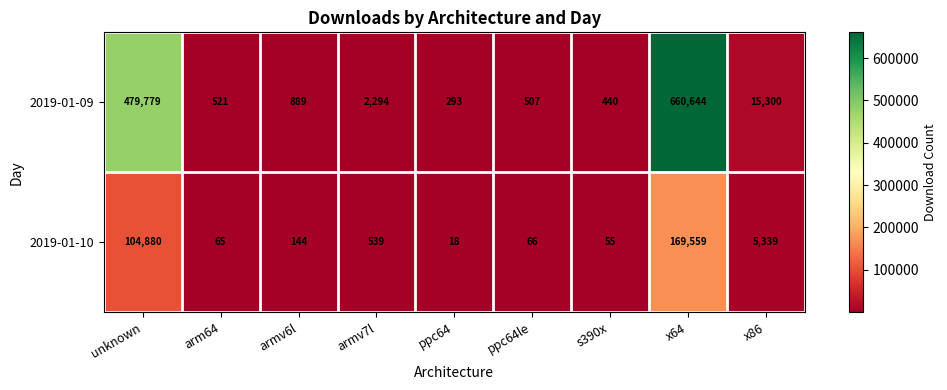

Rank the series by their maximum value, from lowest to highest.

2019-01-10, 2019-01-09